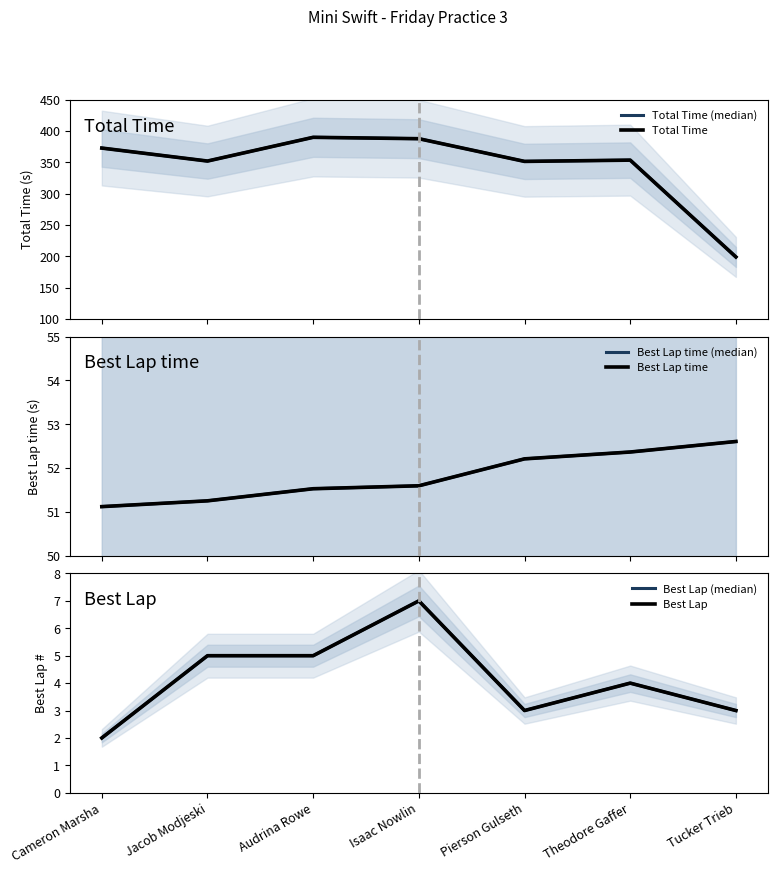

What is the minimum value shown in the chart?

2.0